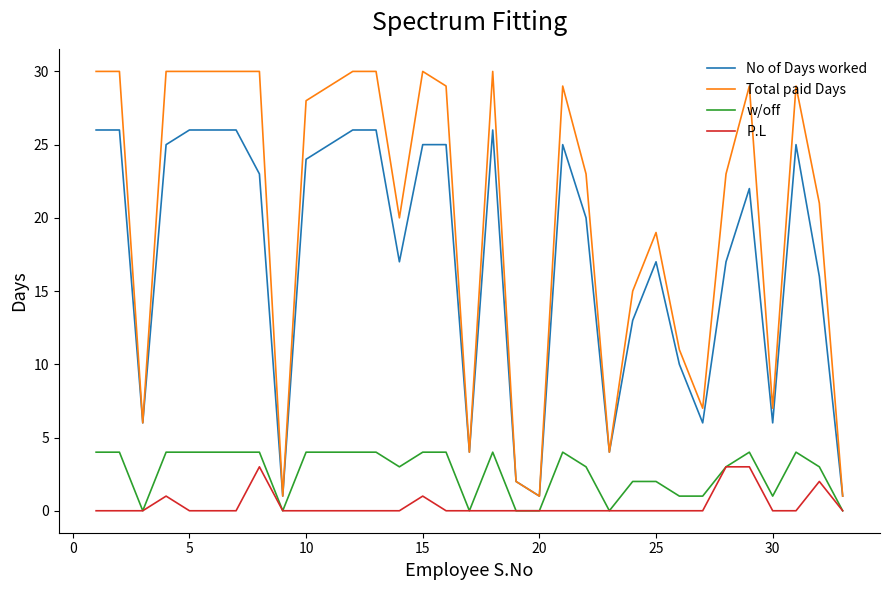

True or false: No of Days worked and P.L cross at least once.

False